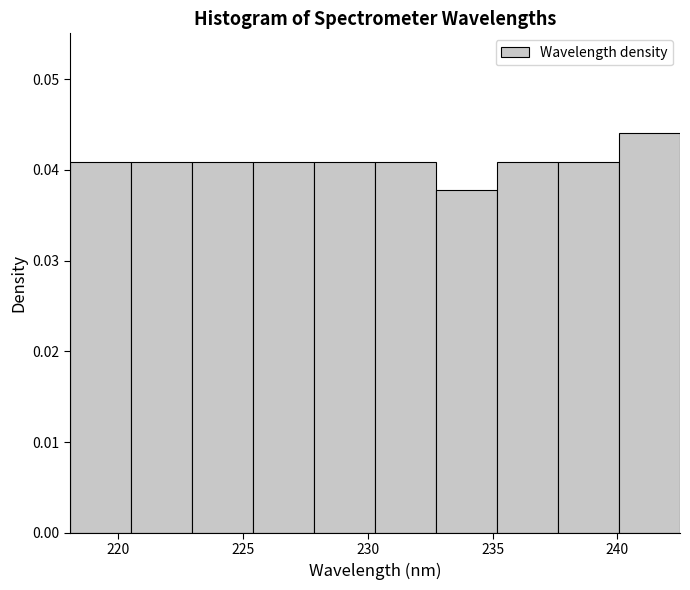

Which range on the x-axis has the tallest bar?

240.0 to 242.5